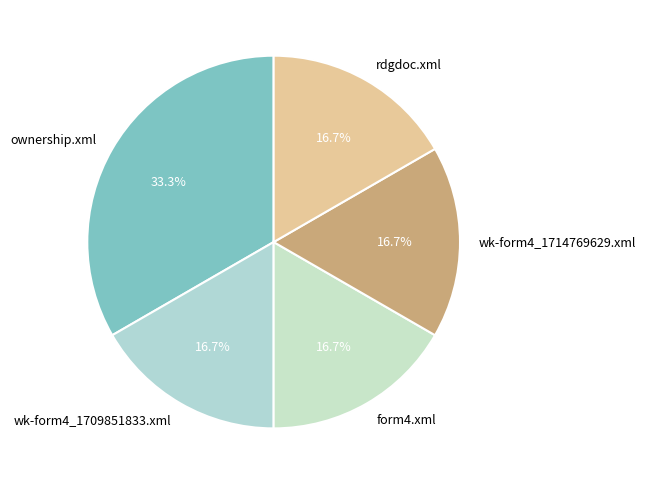

What is the ratio of the value at wk-form4_1714769629.xml to the value at form4.xml?

1.0